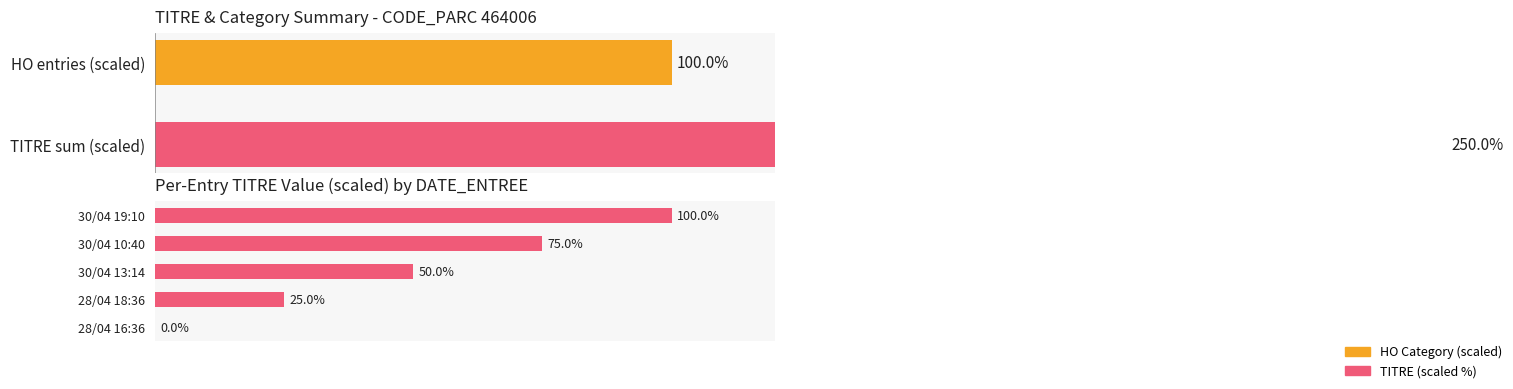

How many values are between 25 and 75?

3